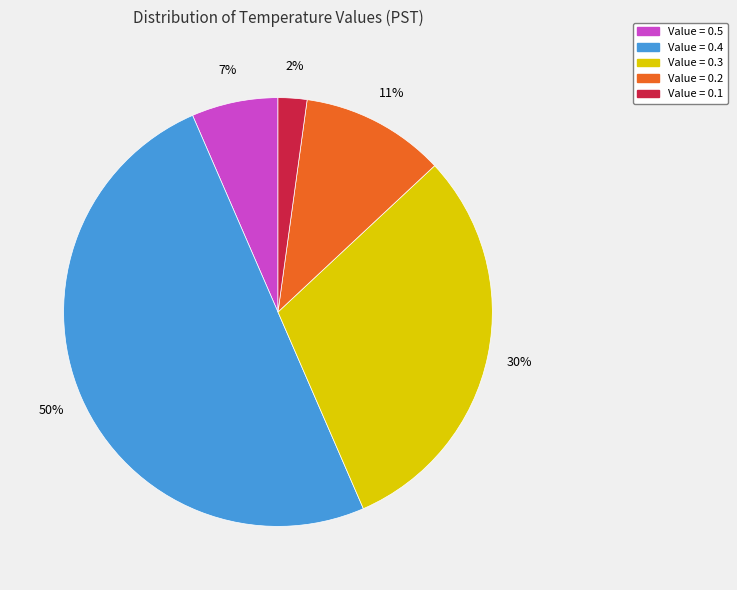

To the nearest percent, what is the average slice percentage?

20%